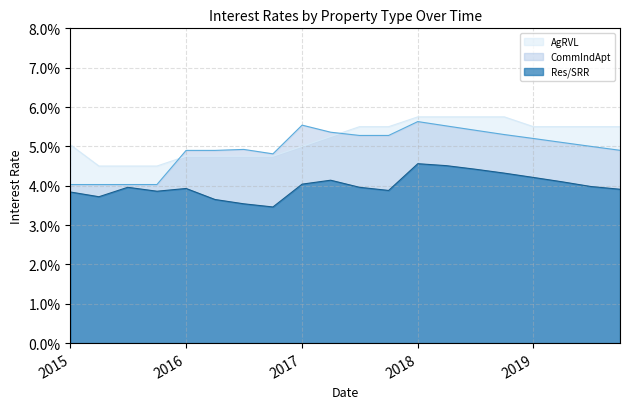

In Res/SRR, how many points are lower than both neighbors (excluding endpoints)?

4